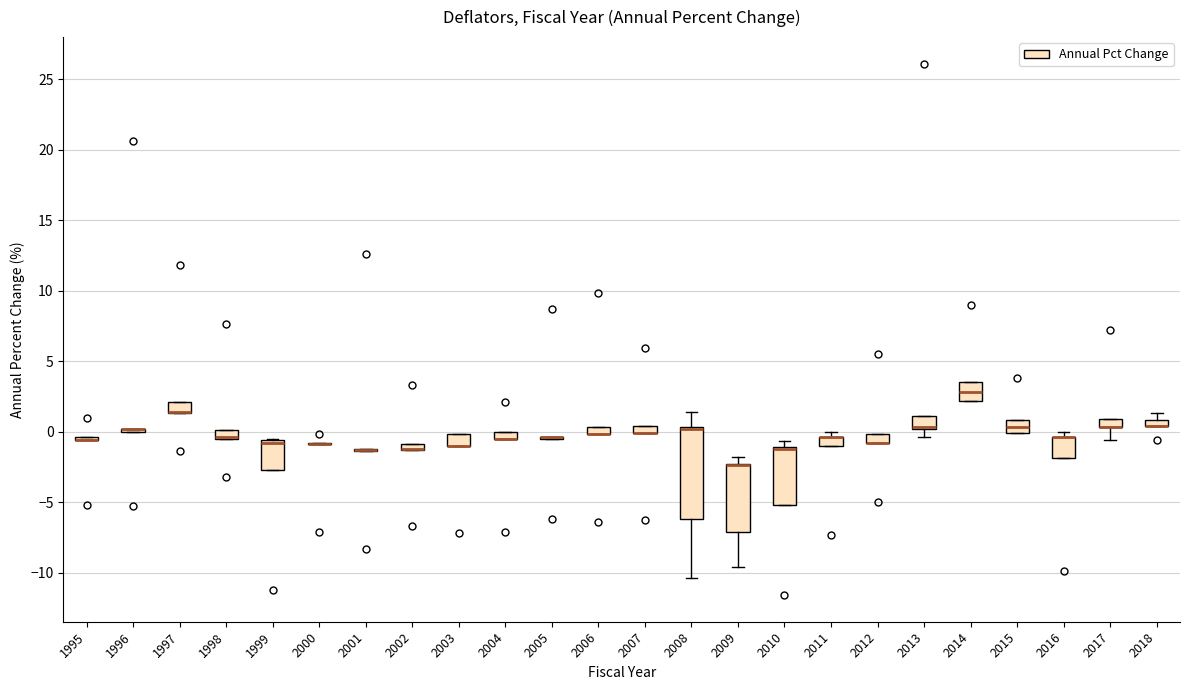

Where does the median line of the box at x = 2014 sit on the y-axis? The values are not printed on the chart, so give them approximately, as read against the axis.

3.0